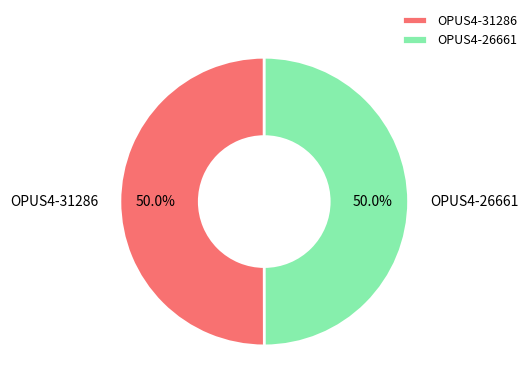

To the nearest percent, what is the average slice percentage?

50%